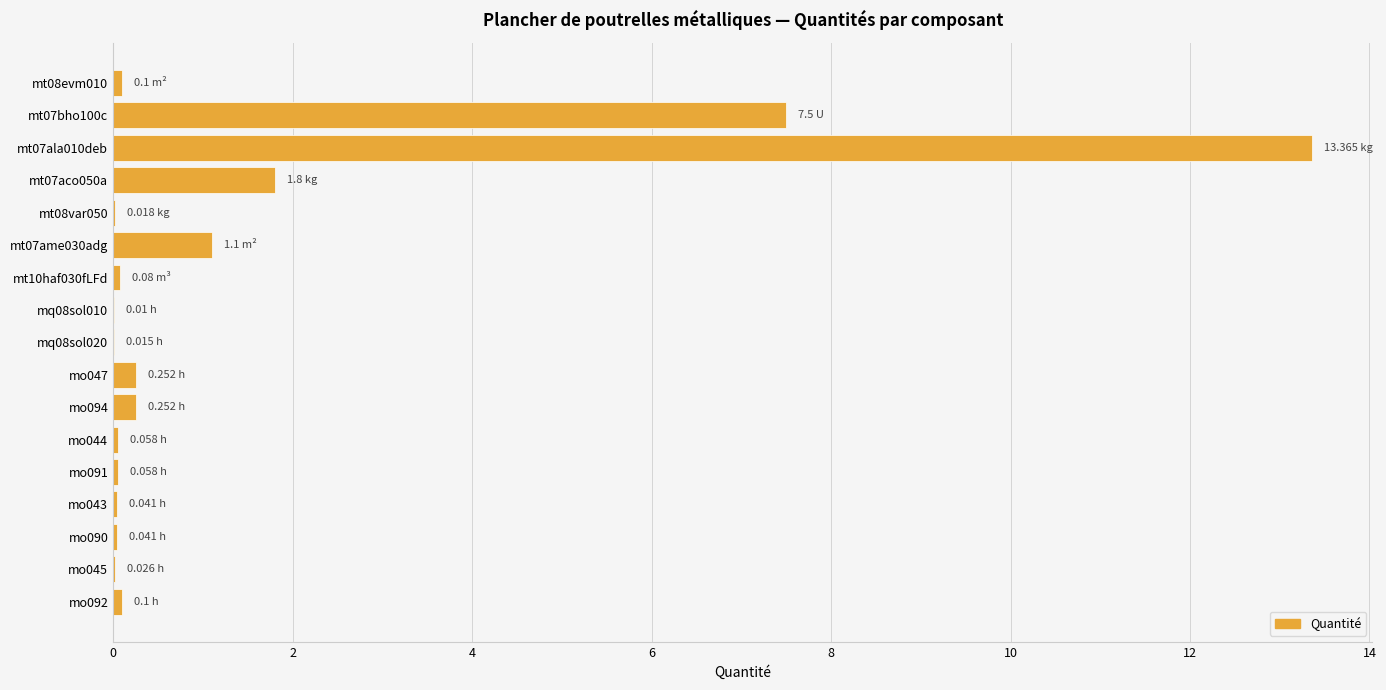

What is the sum of all values?

24.8